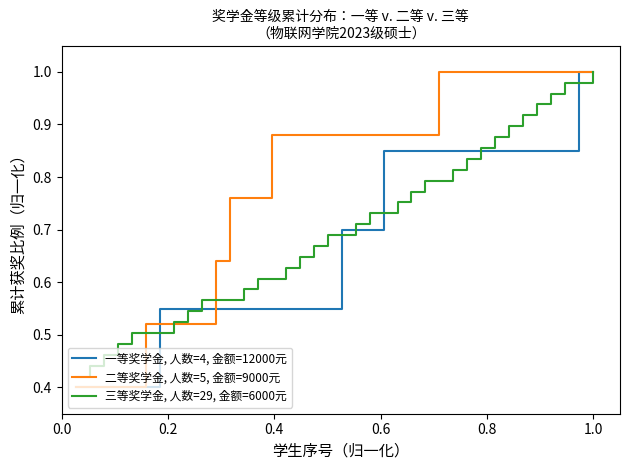

List the series in order of their overall mean, lowest first.

一等奖学金, 人数=4, 金额=12000元, 三等奖学金, 人数=29, 金额=6000元, 二等奖学金, 人数=5, 金额=9000元